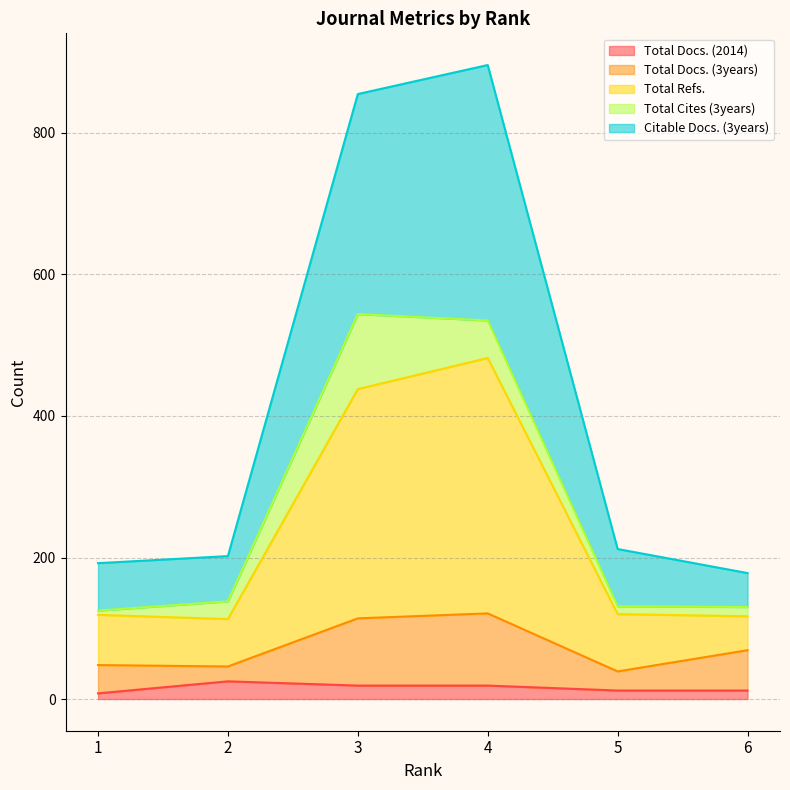

What is the difference between the second highest and minimum values in the Total Docs. (3years) series?

75